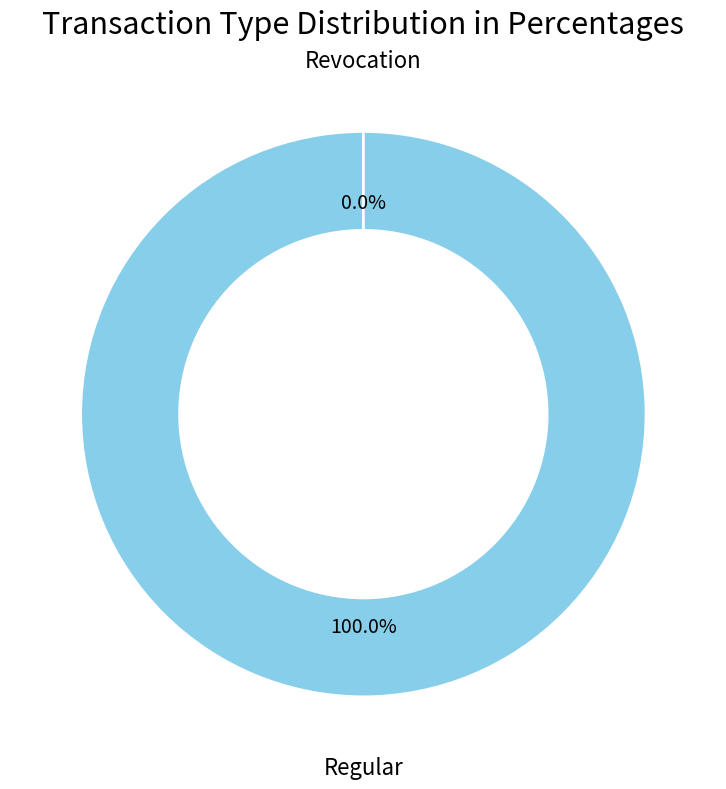

Does Revocation account for over 50% of the chart?

No